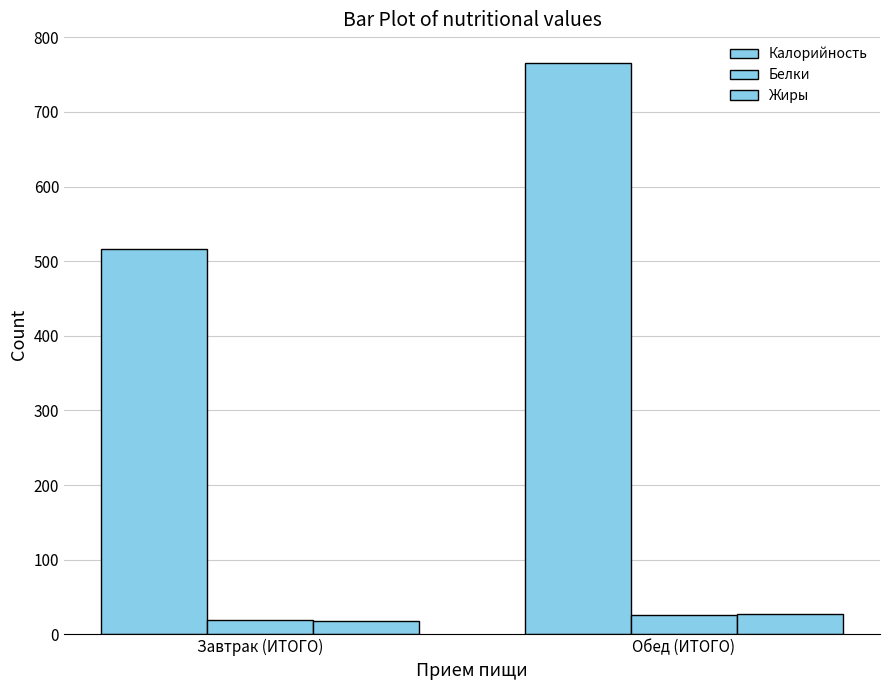

Between Завтрак (ИТОГО) and Обед (ИТОГО), which series saw the biggest shift?

Калорийность